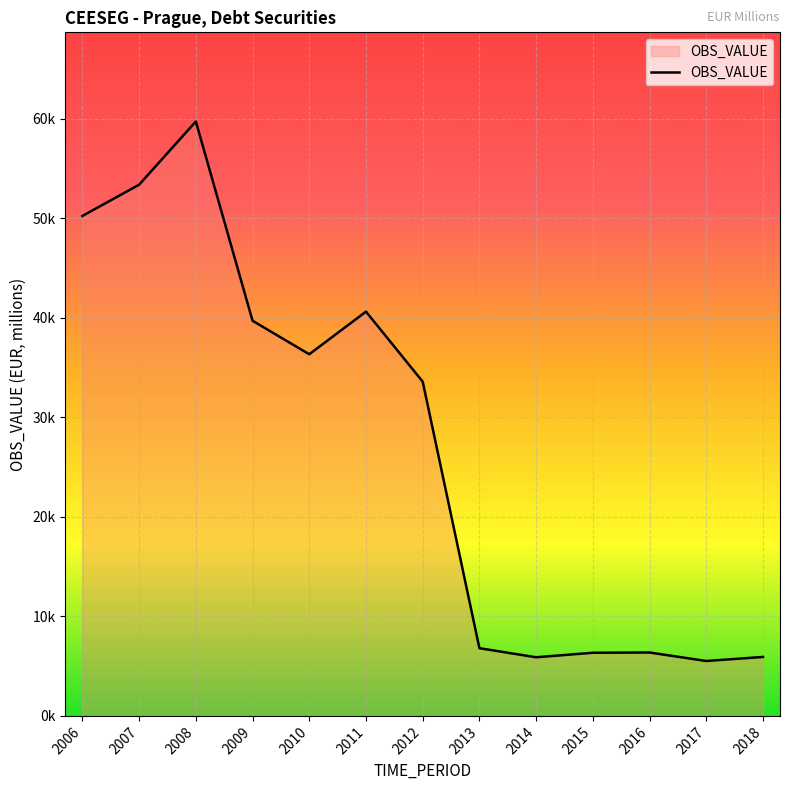

List the labels in order of value, smallest first.

2017, 2014, 2018, 2015, 2016, 2013, 2012, 2010, 2009, 2011, 2006, 2007, 2008